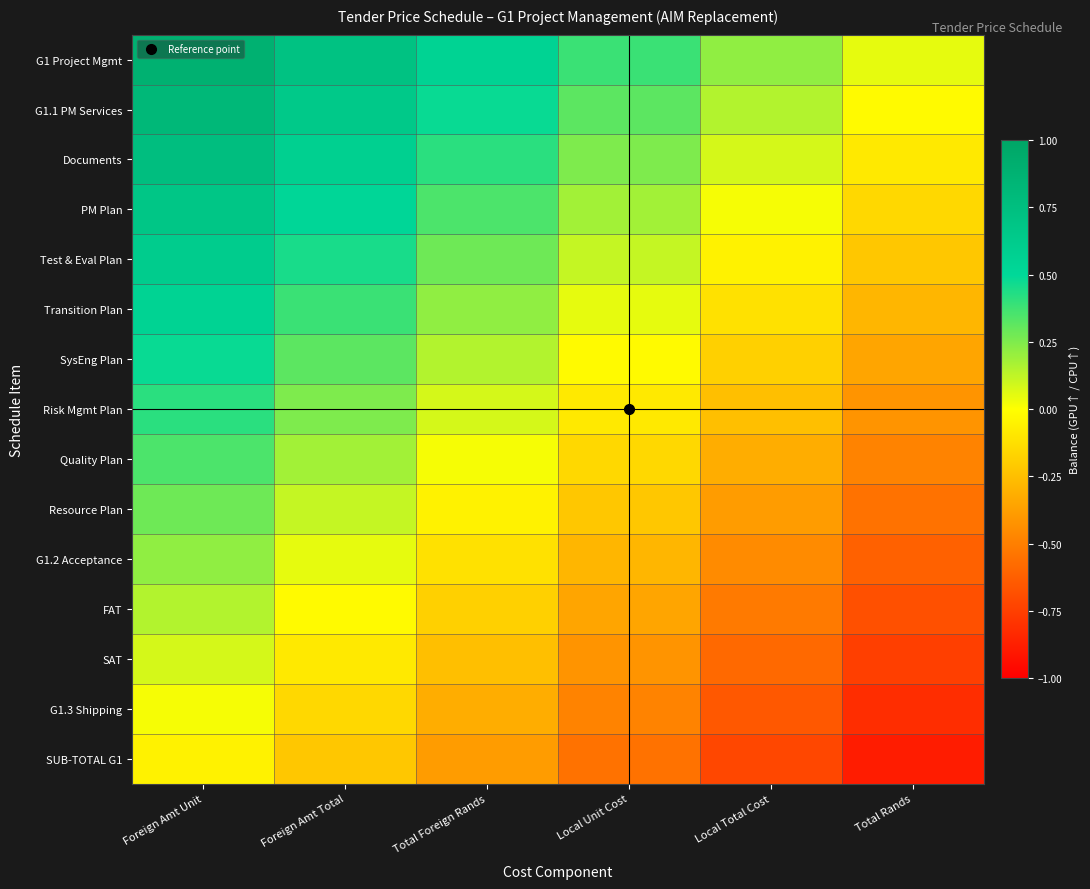

How many series are shown in this chart?

15